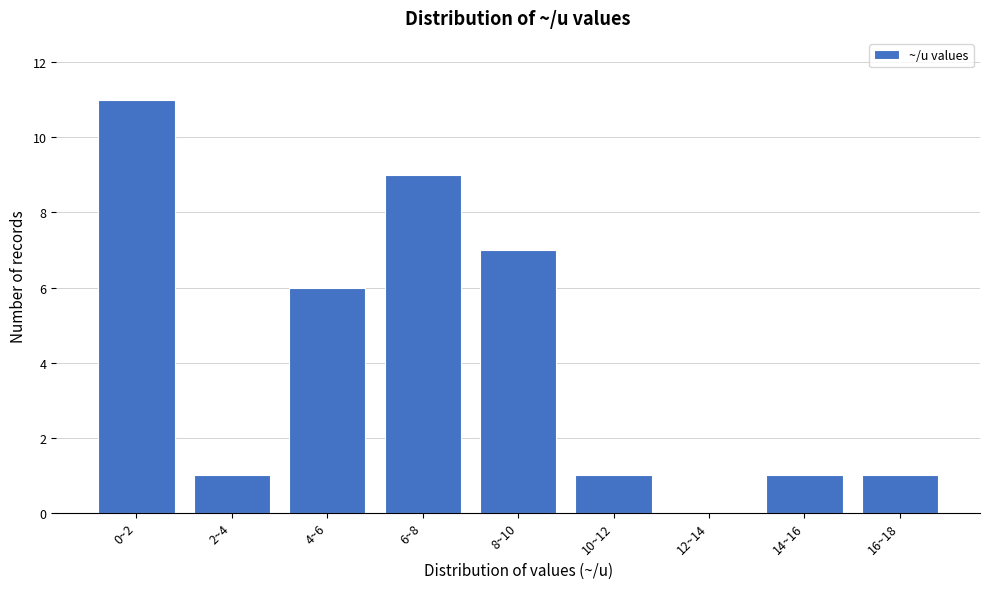

Reading left to right, what are all the values shown in this chart?

0~2=11	2~4=1	4~6=6	6~8=9	8~10=7	10~12=1	12~14=0	14~16=1	16~18=1